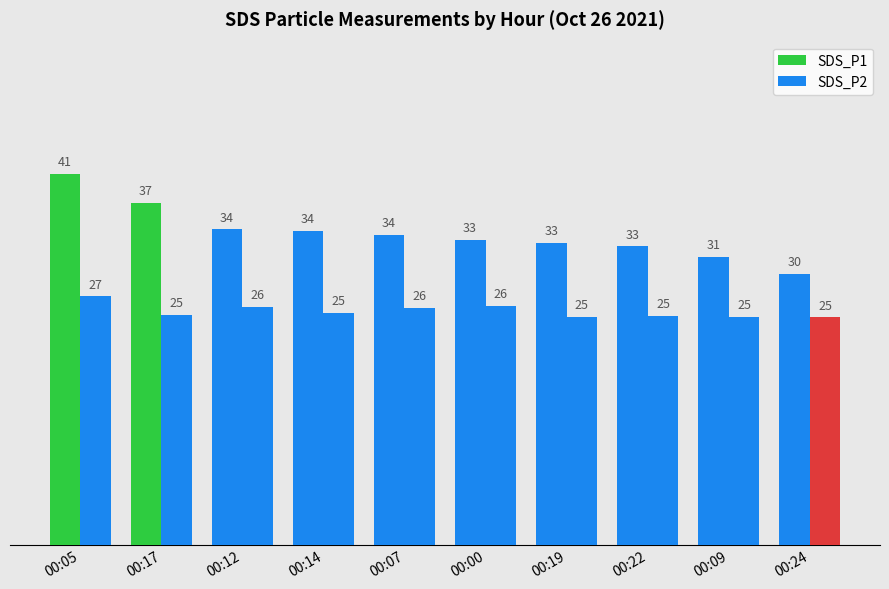

Is the value of SDS_P1 at 00:24 greater than the value of SDS_P2 at 00:17?

Yes